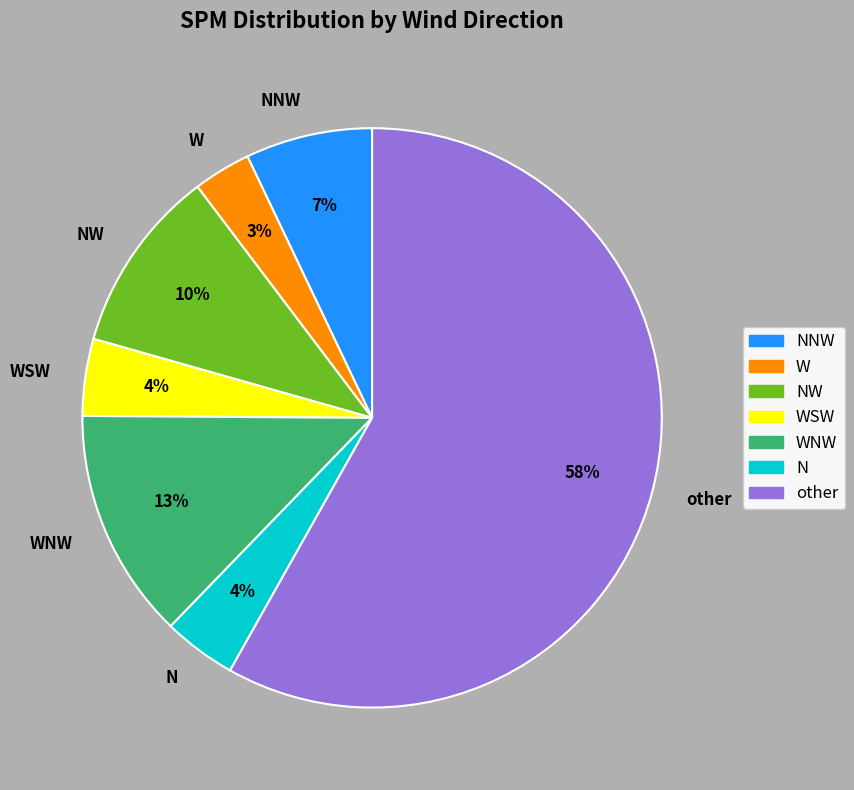

Which category has the biggest portion of the pie?

other